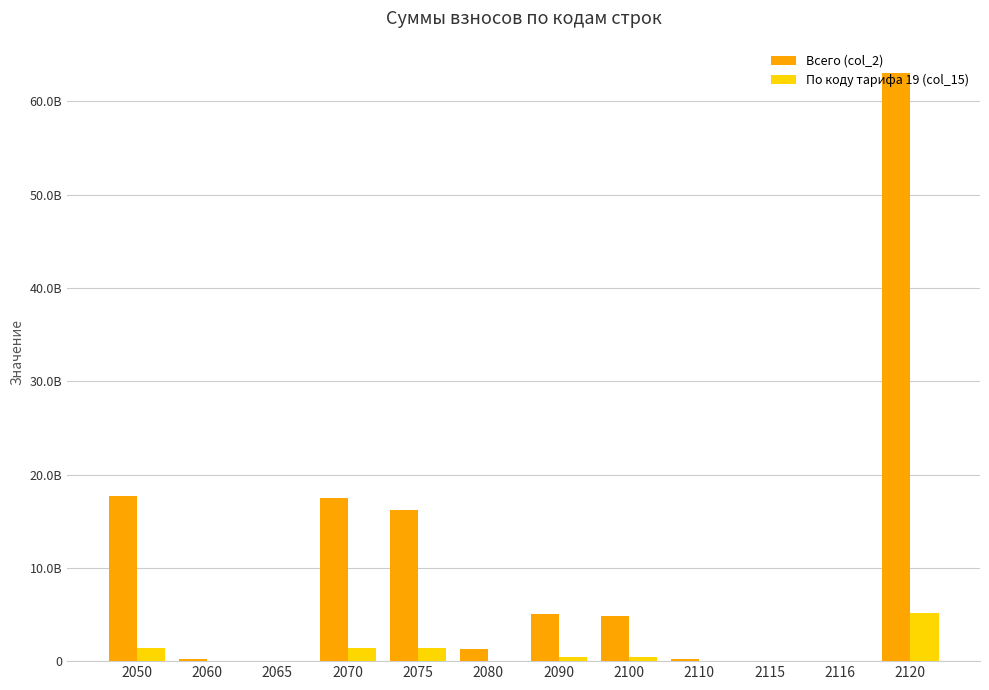

Does the chart contain stacked bars?

No